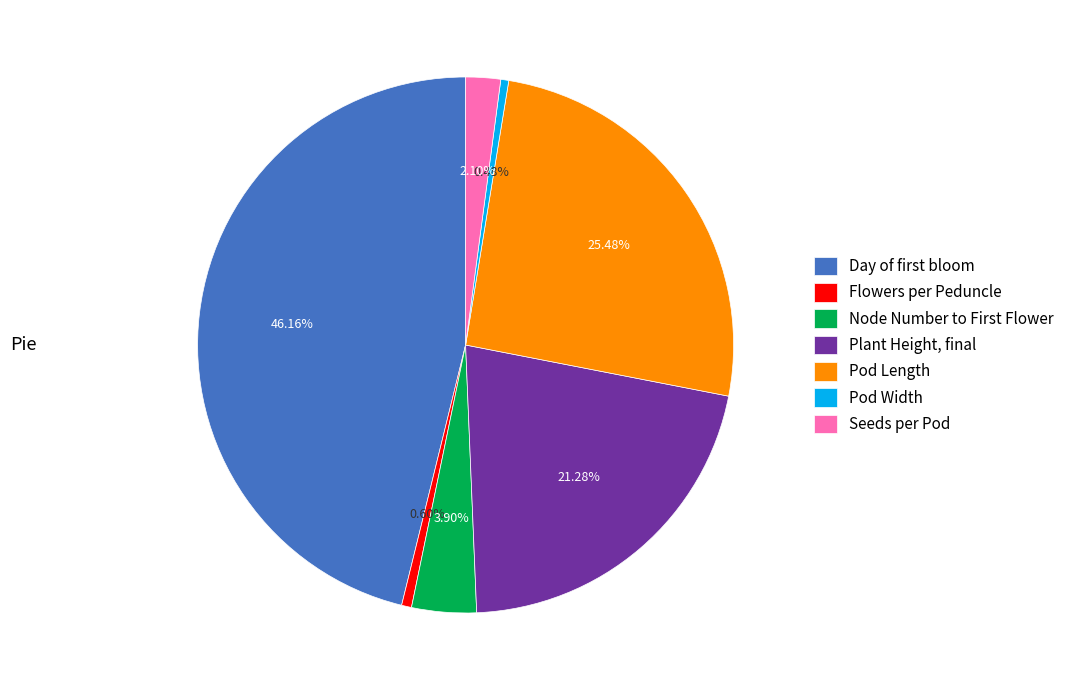

Which category has the biggest portion of the pie?

Day of first bloom